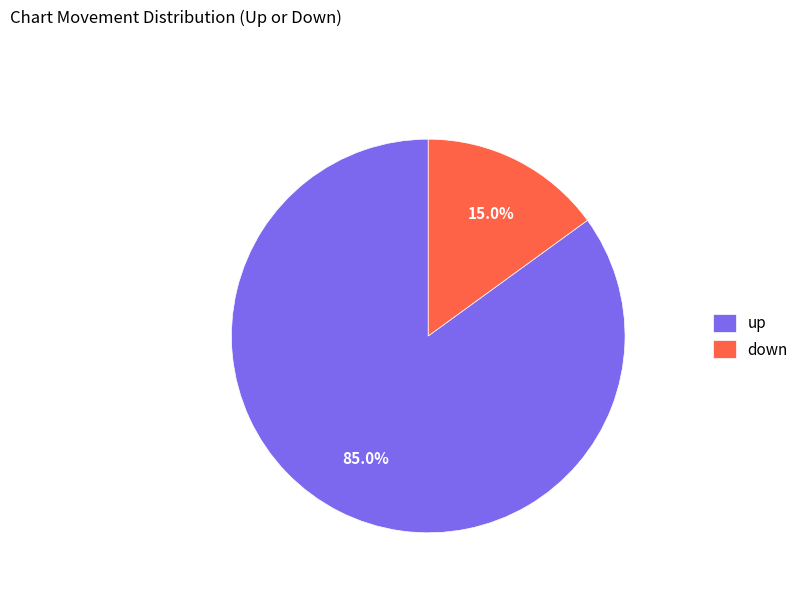

Which has a higher value, up or down?

up